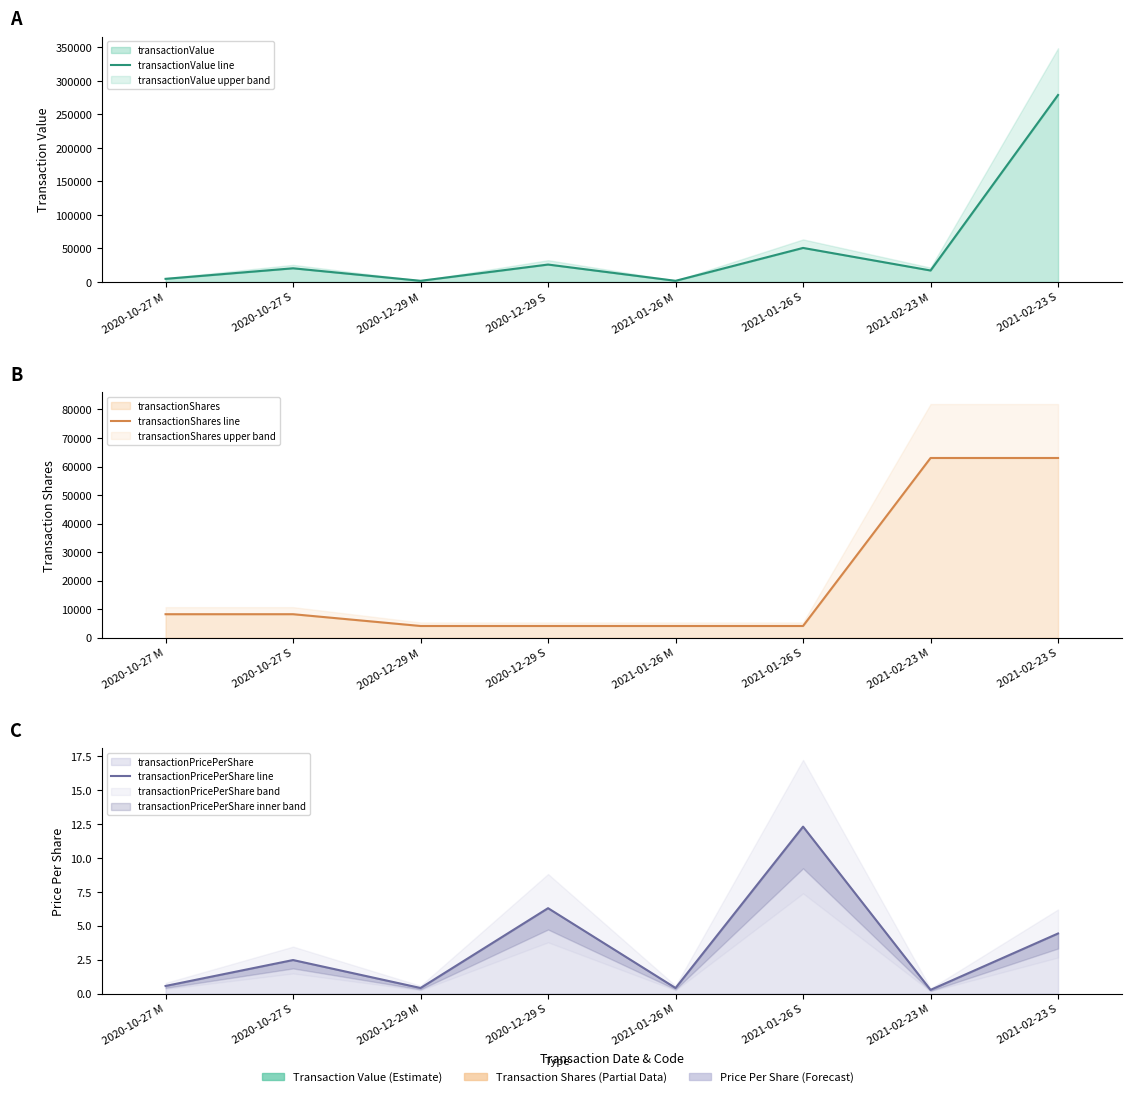

What is the difference between the maximum and second lowest values in the transactionValue line series?

277221.0